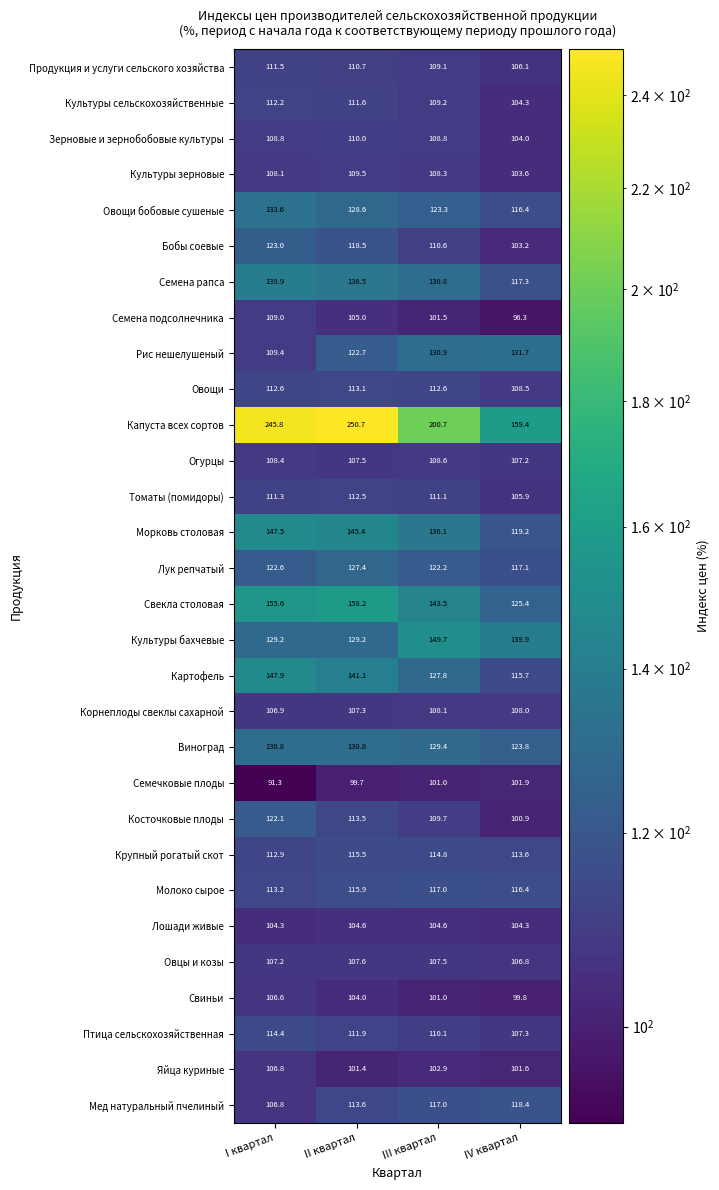

What is the spread (max minus min) of values at III квартал?

99.7